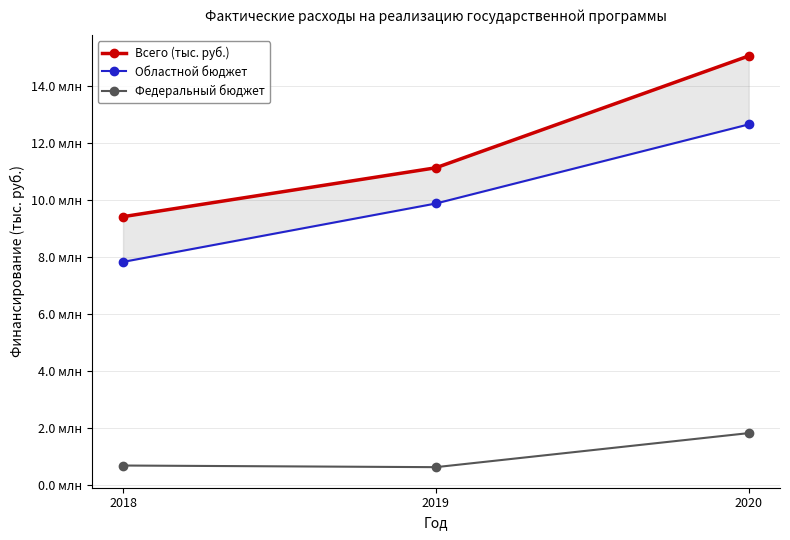

At which category is the sum across all series the highest?

2020